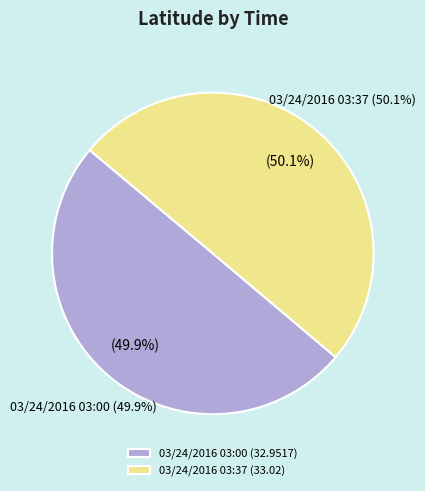

What percentage is the 03/24/2016 03:37 slice, to the nearest percent?

50%